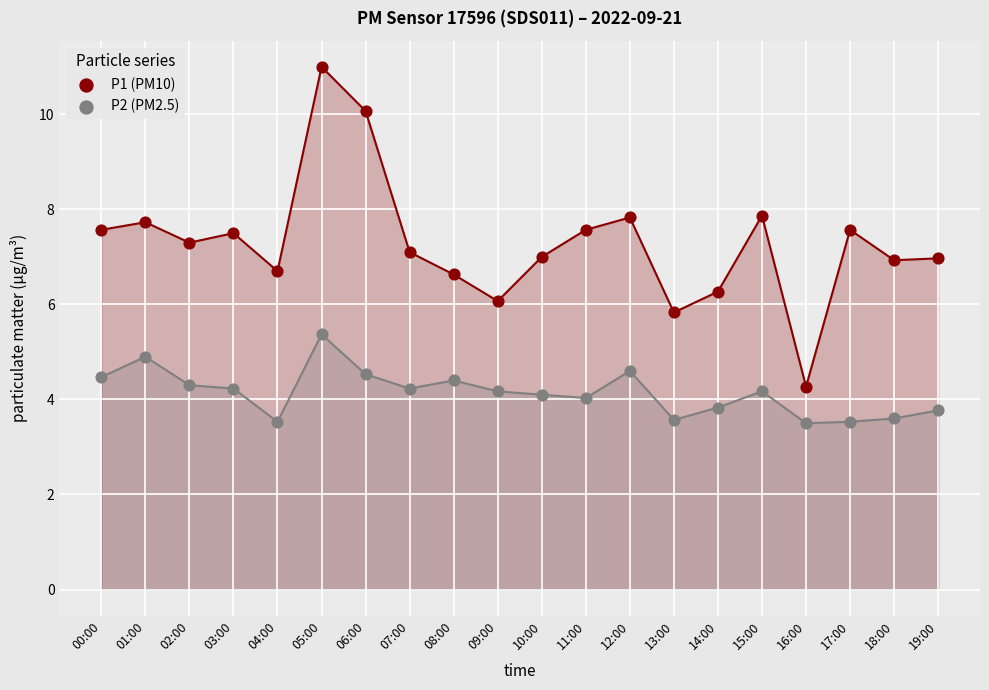

Which series has the largest Y range (max minus min)?

P1 (PM10)